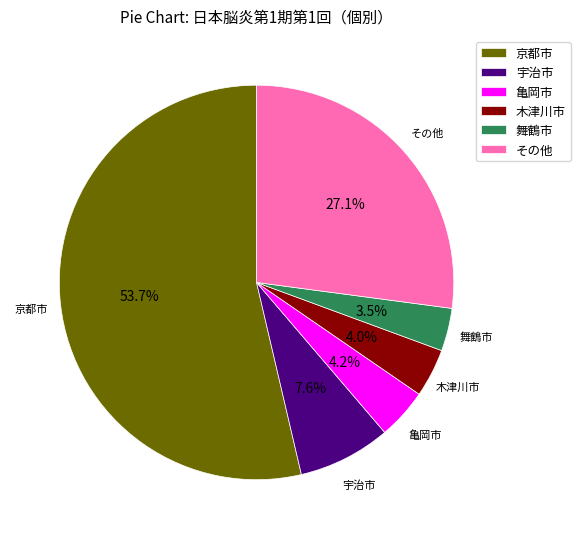

What percentage do 亀岡市 and 舞鶴市 together represent?

7.7%